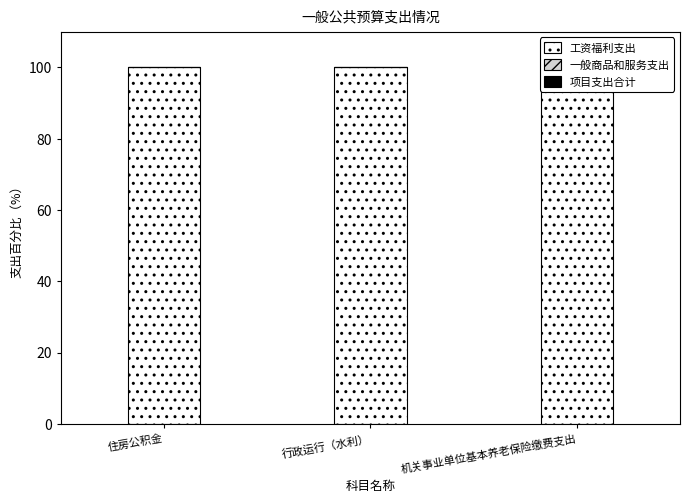

Which category has the highest value in the 项目支出合计 series?

住房公积金